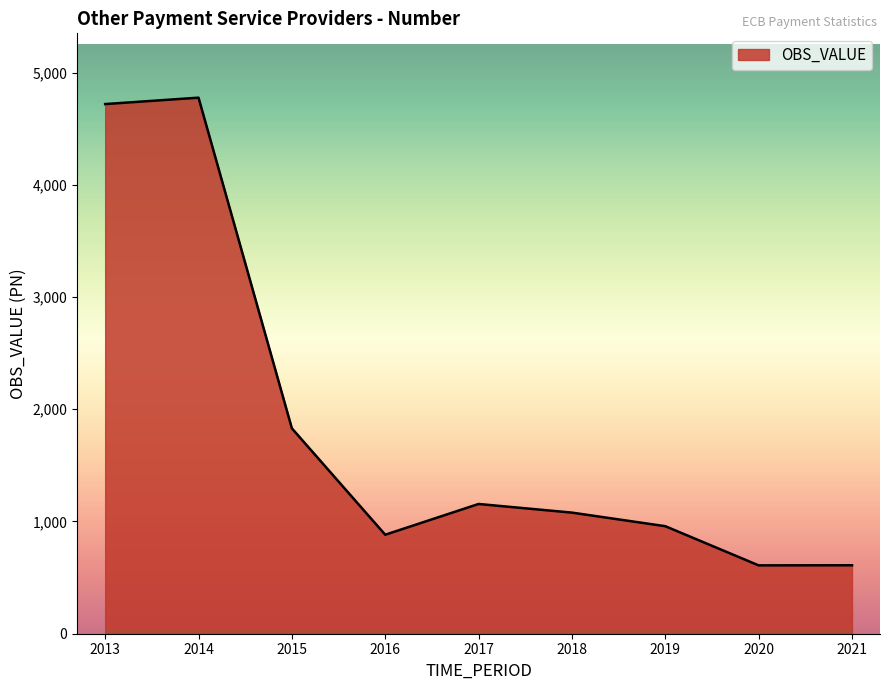

Between 2013 and 2020, which is larger?

2013